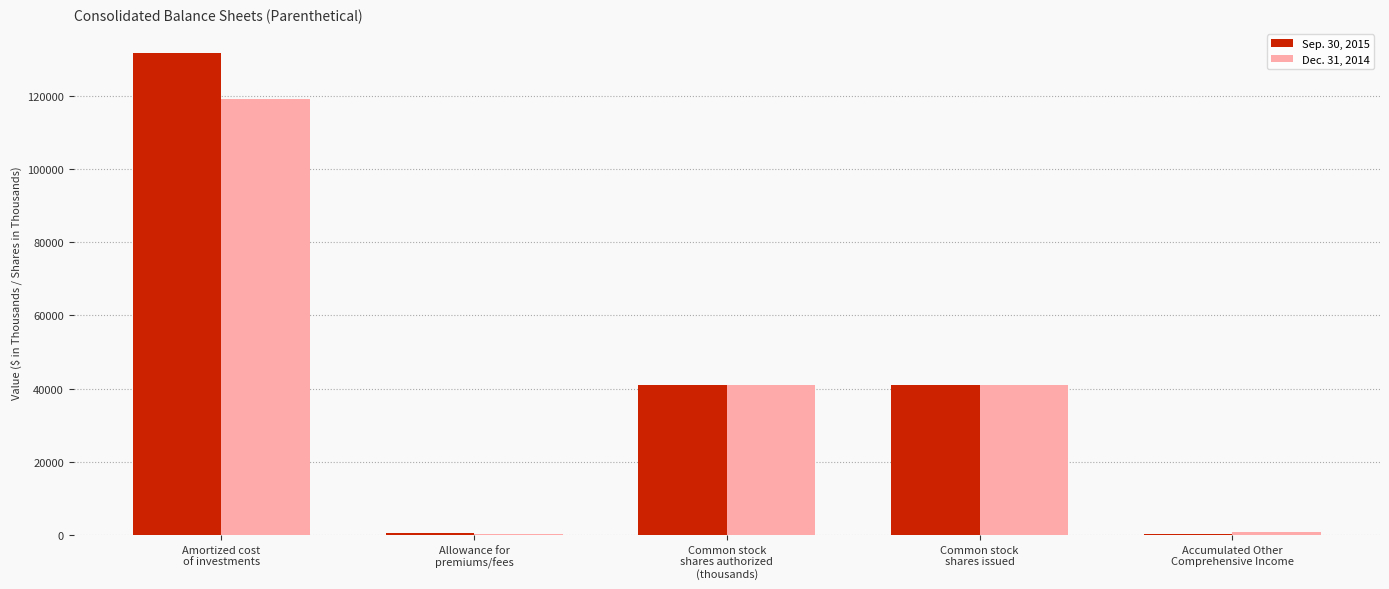

What is the greatest value displayed?

131614